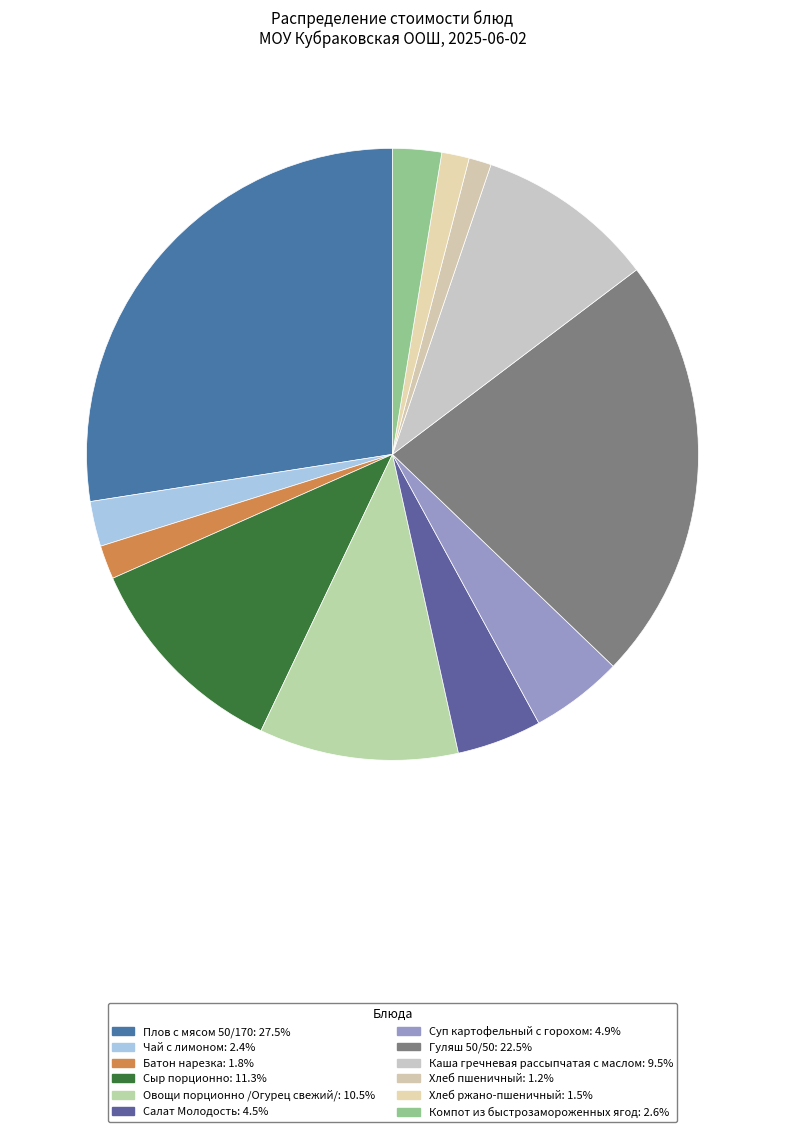

Count the number of slices in the pie.

12